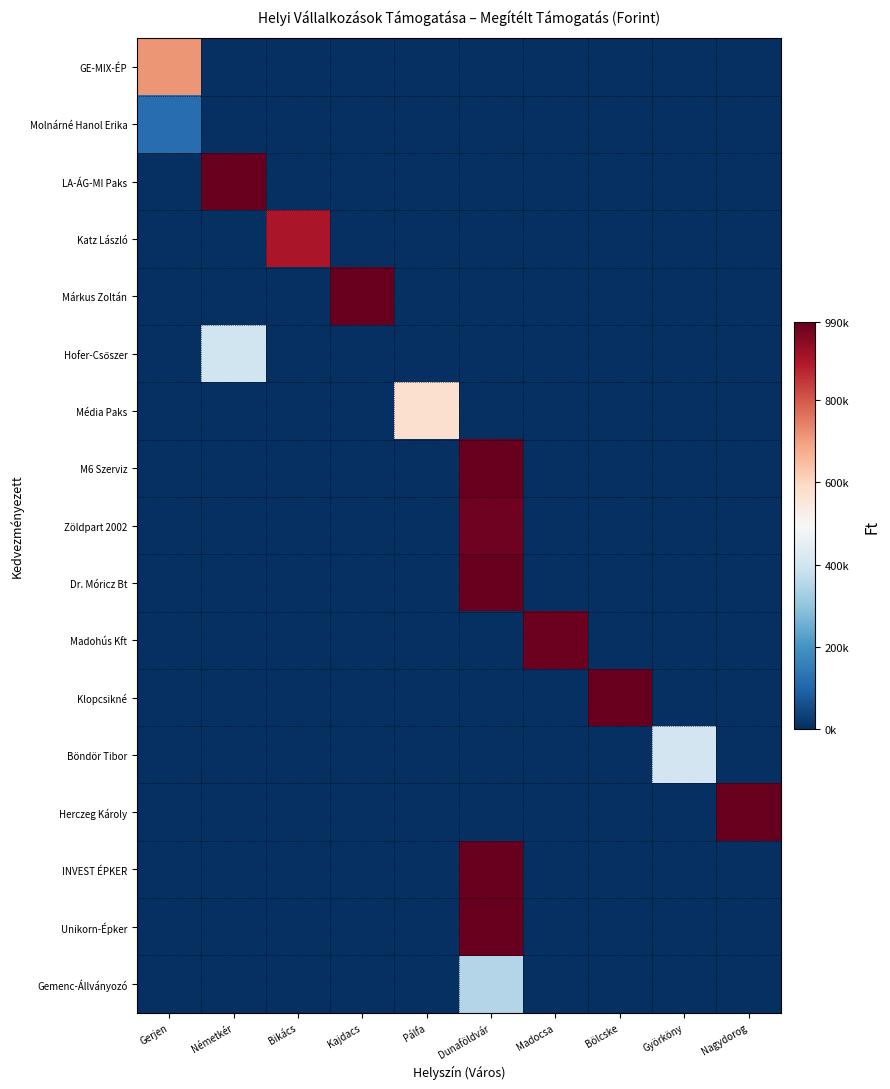

How many categories are shown in the chart?

10